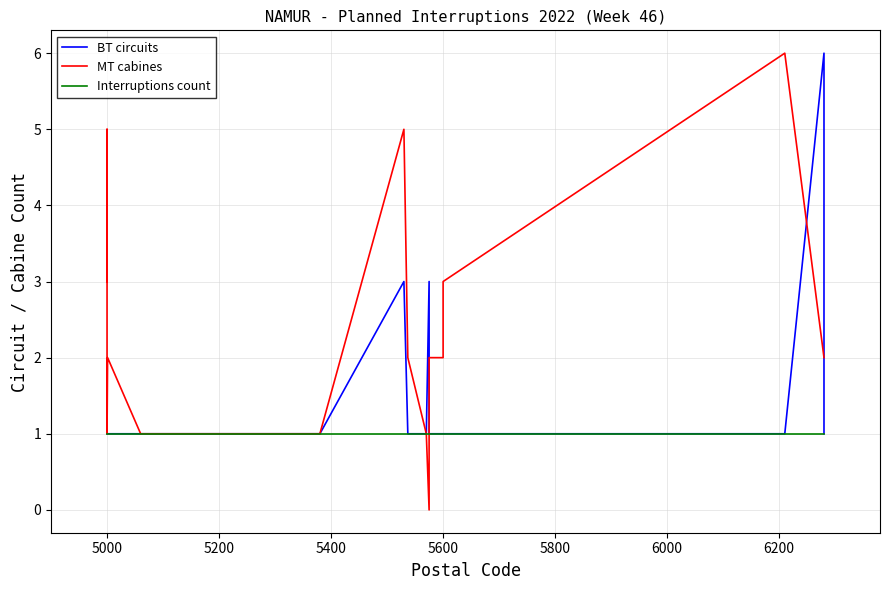

Rank the series by their maximum value, from lowest to highest.

Interruptions count, BT circuits, MT cabines